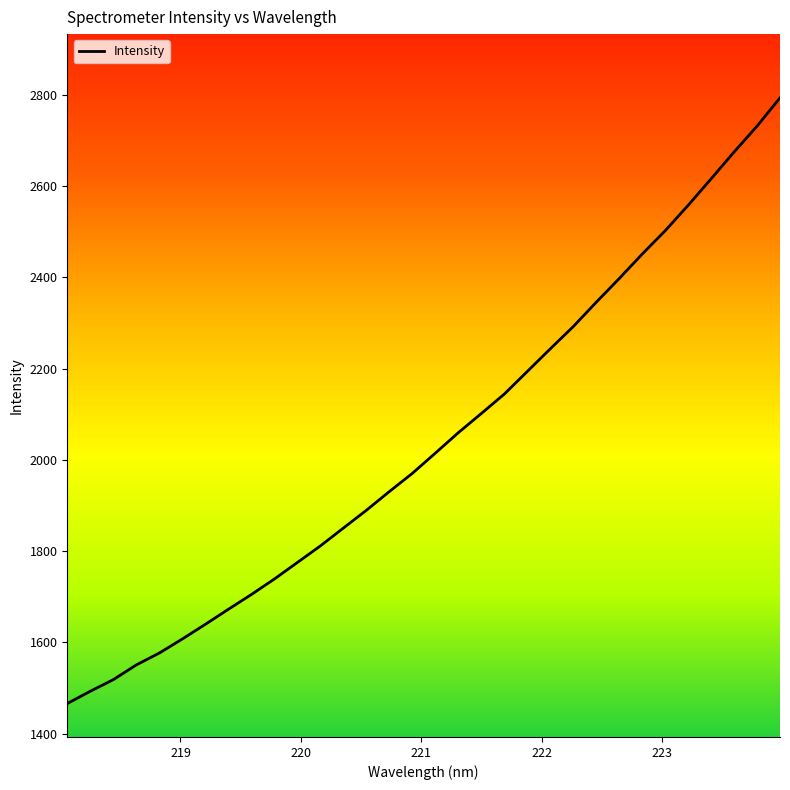

Does the chart have visible grid lines?

No